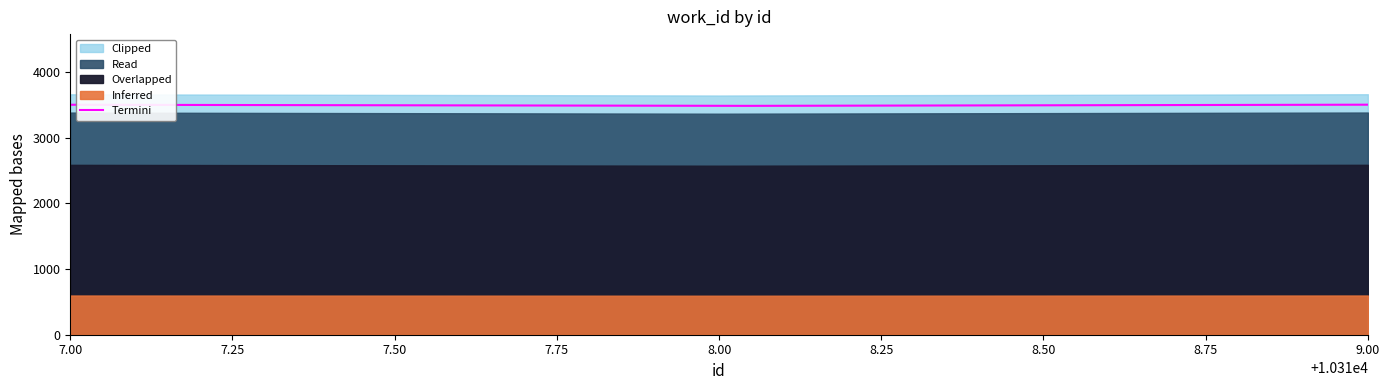

Rank the categories by value from lowest to highest.

10318, 10317, 10319